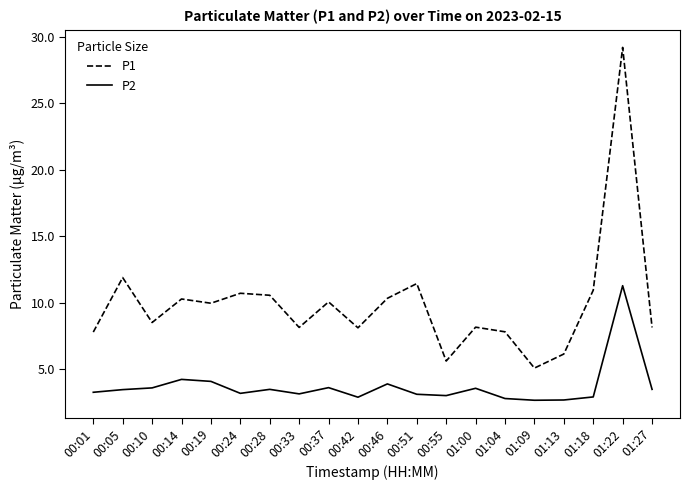

What is the greatest value displayed?

29.2